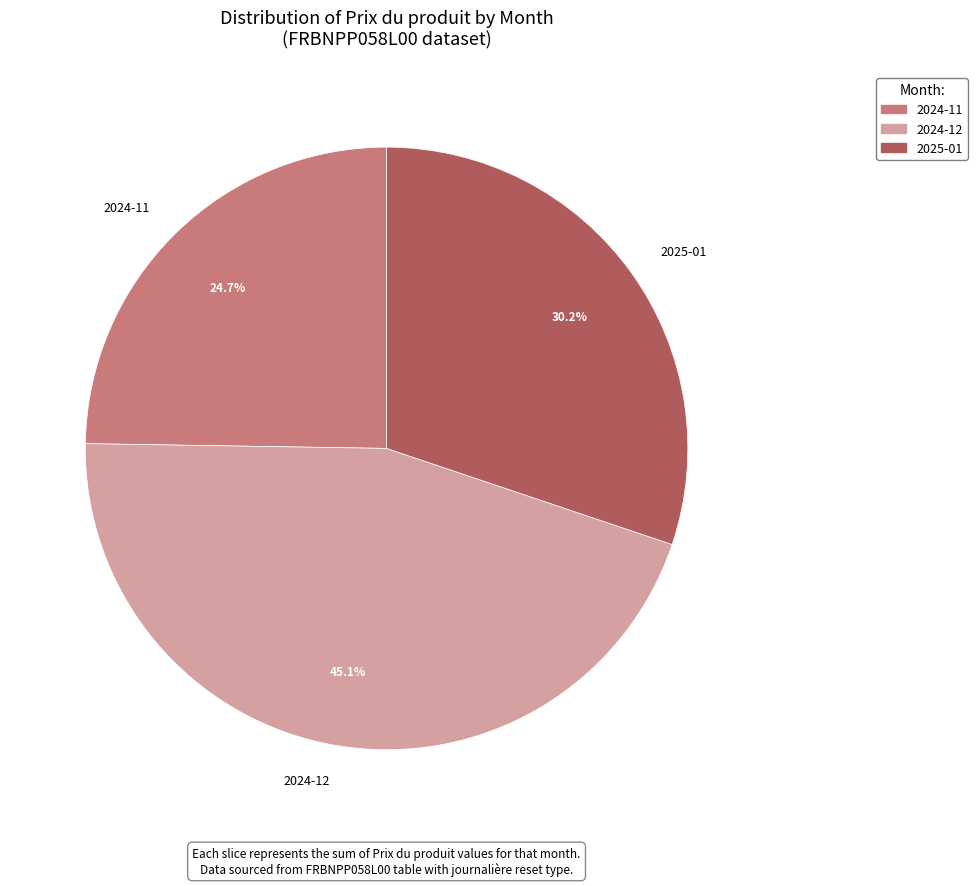

Do 2025-01 and 2024-11 together represent more than half of the pie?

Yes